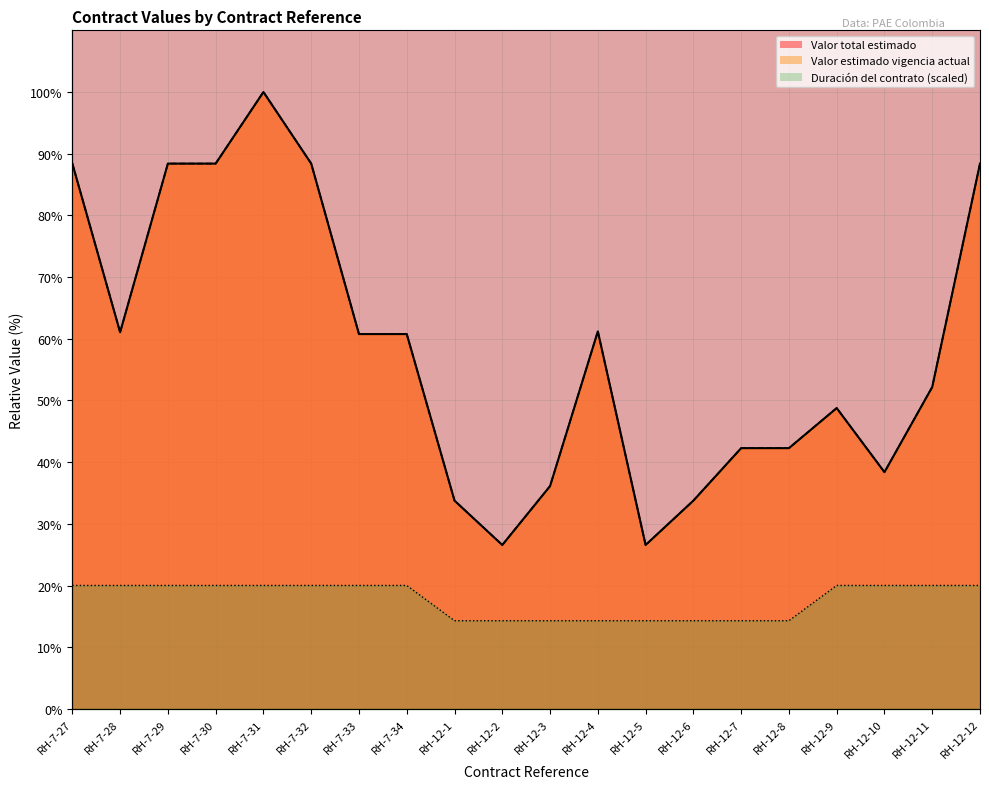

What position from the right is RH-7-34?

13